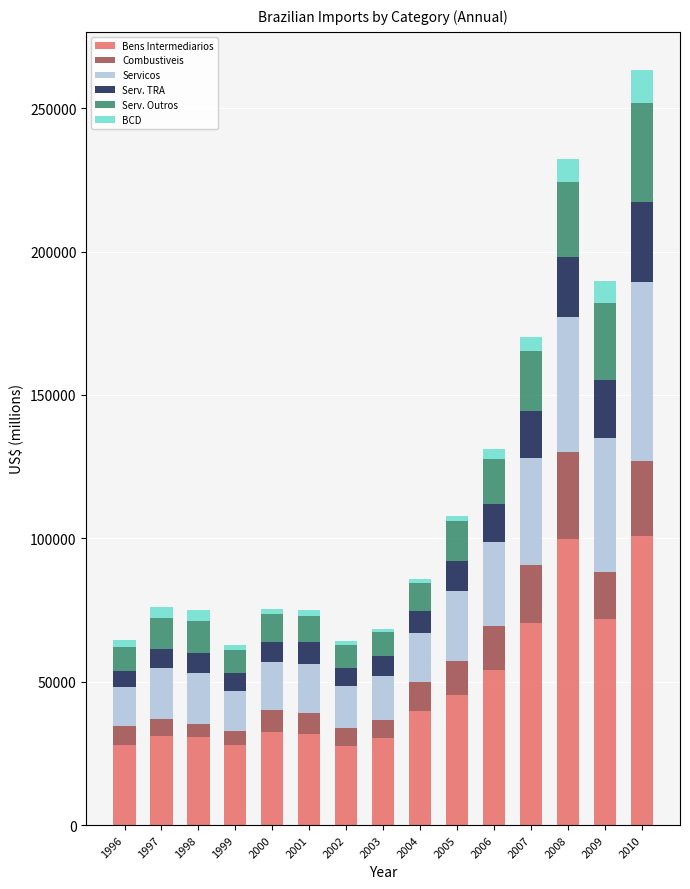

What is the minimum value for Bens Intermediarios?

27666.0